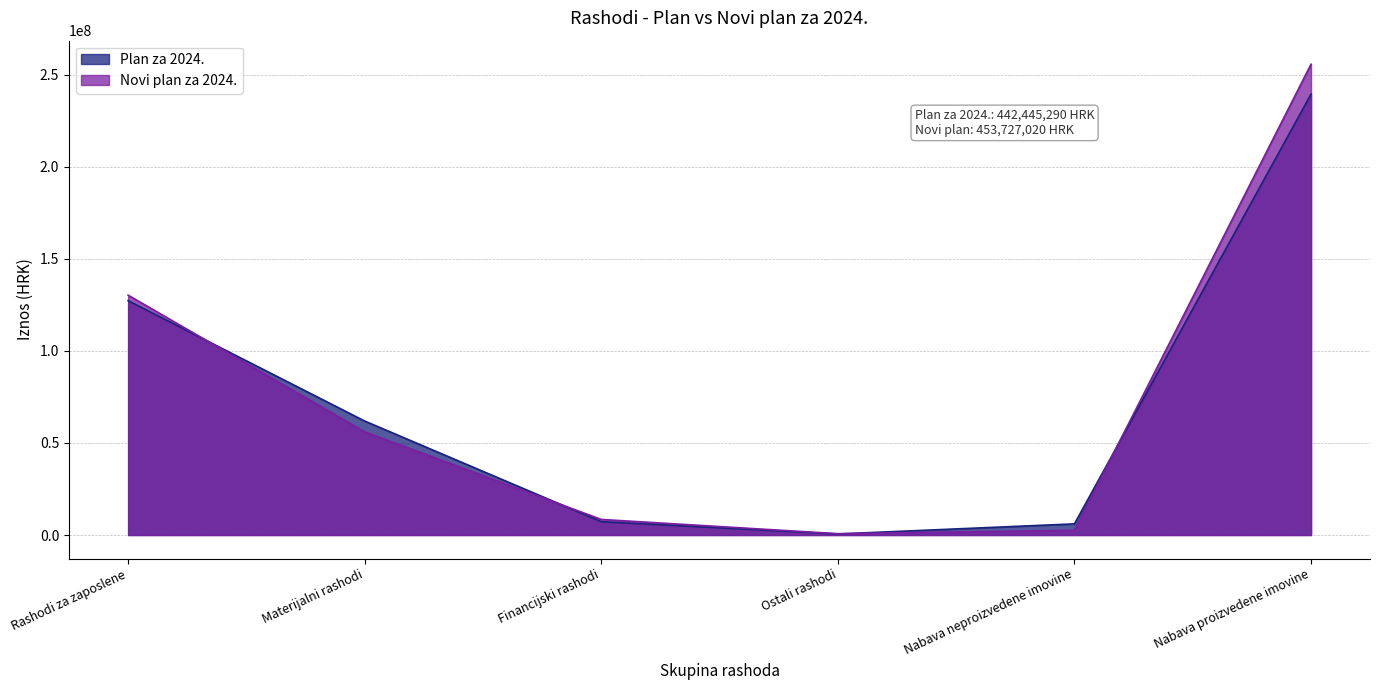

The value of Novi plan za 2024. at Rashodi za zaposlene is 40644919. True or false?

False